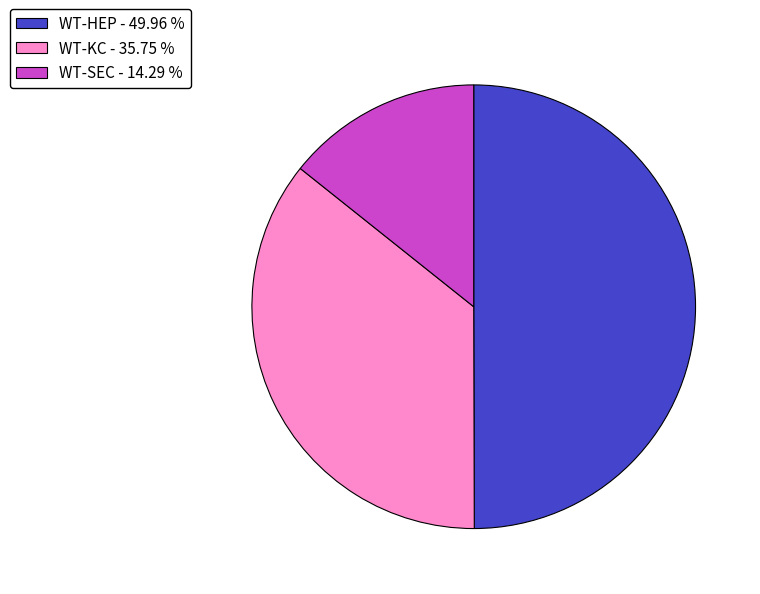

Do WT-KC and WT-HEP together represent more than half of the pie?

Yes